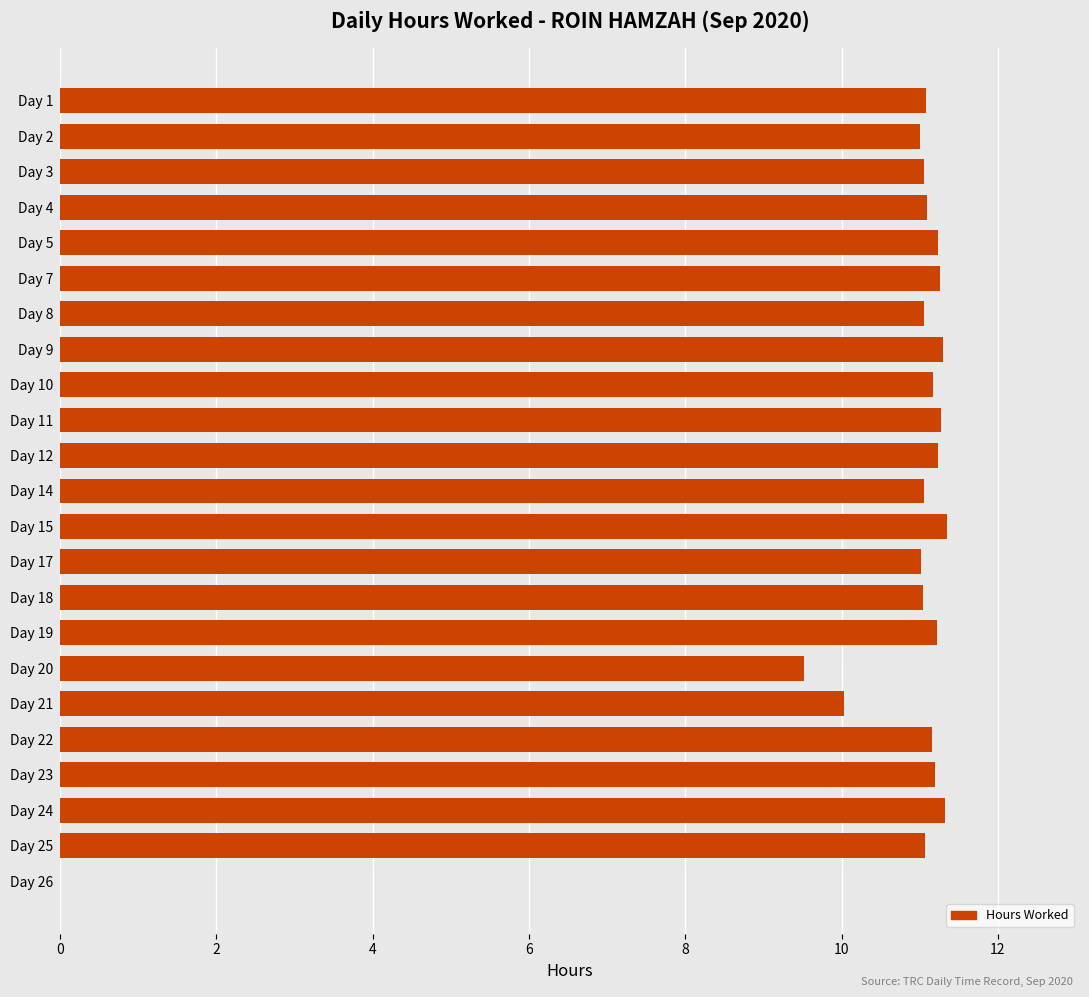

The value at Day 7 is 19.3. True or false?

False